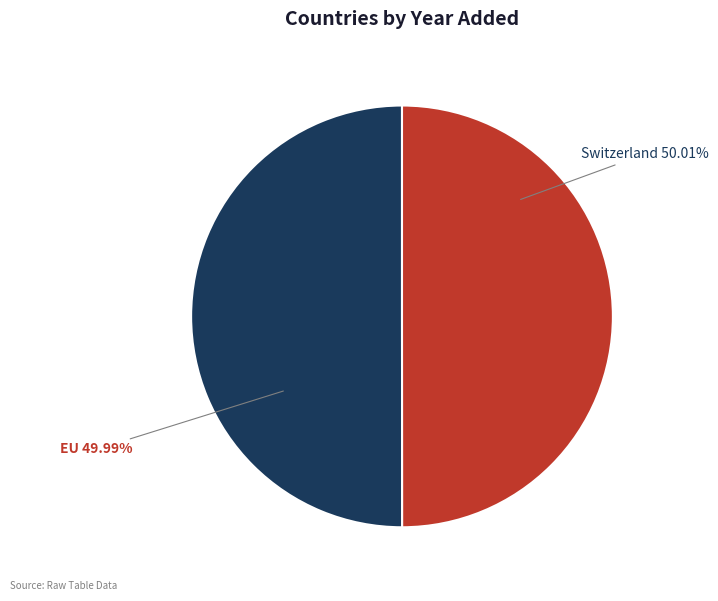

To the nearest percent, what portion does EU represent?

50%